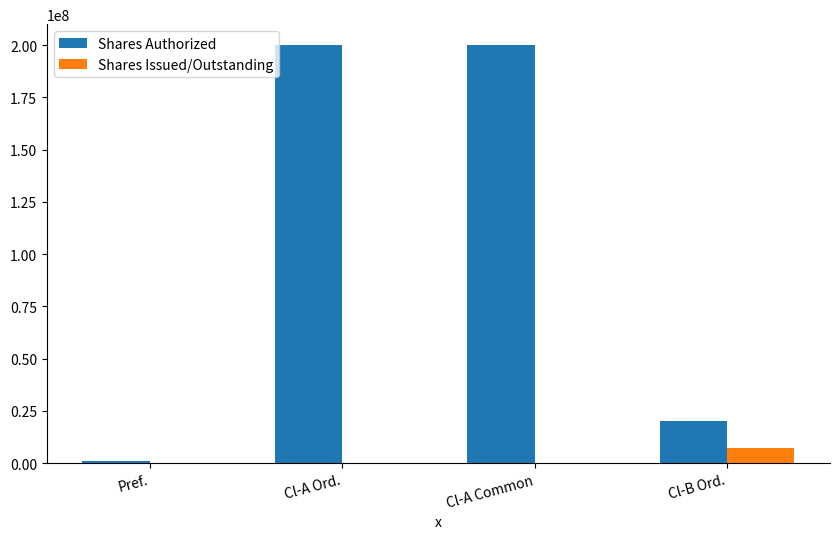

What is the greatest value displayed?

200000000